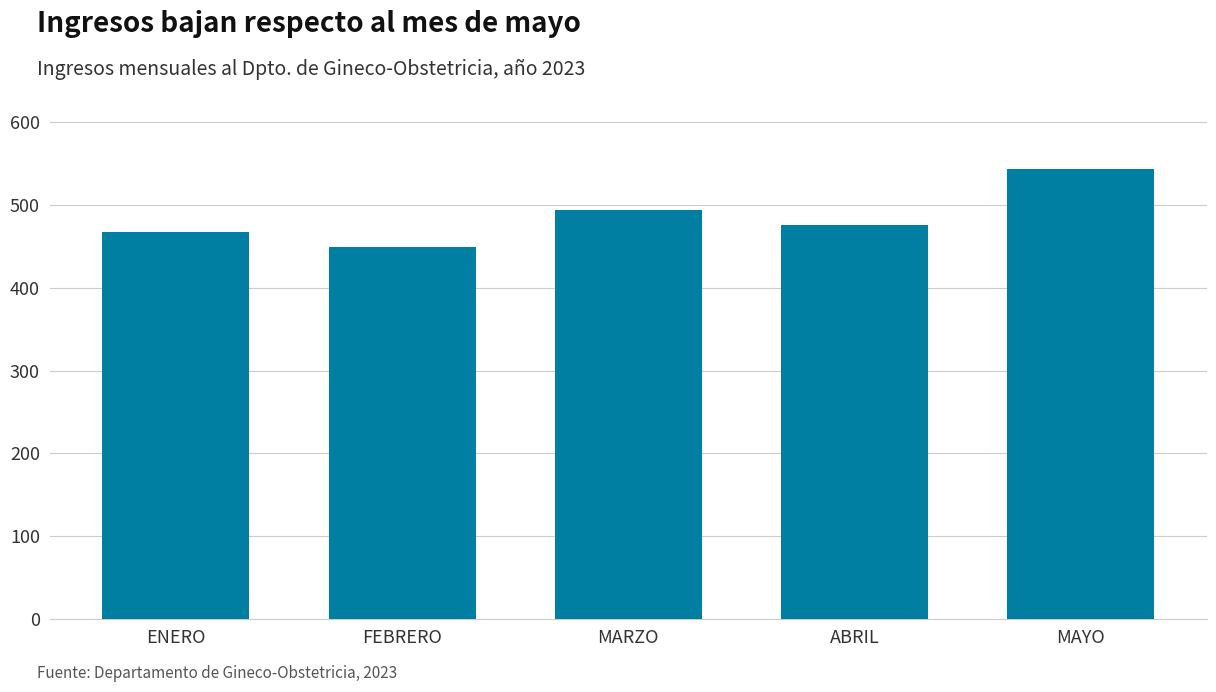

What is the sum of the values at MARZO and ABRIL?

970